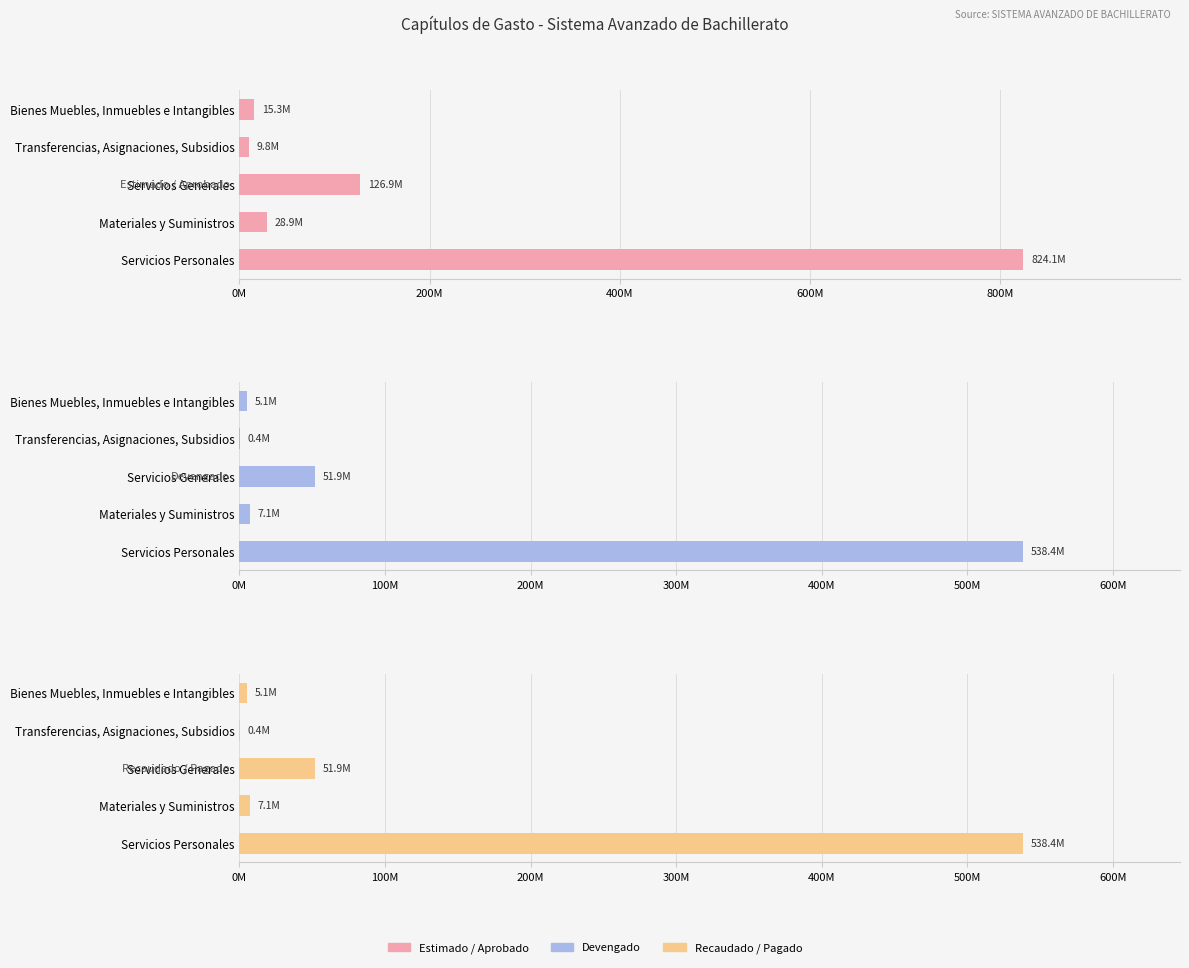

How many bars are there in each group?

3